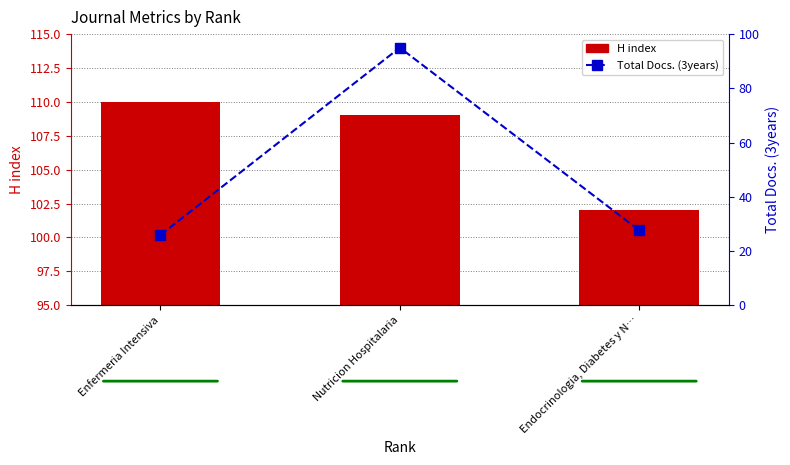

How many values in the H index series are below 109?

1